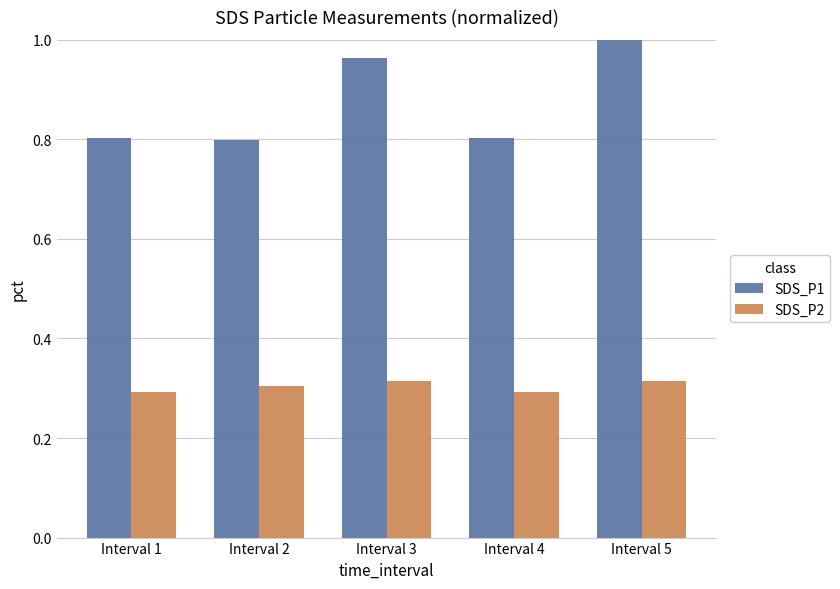

Are the bars grouped side by side (vs. stacked)?

Yes